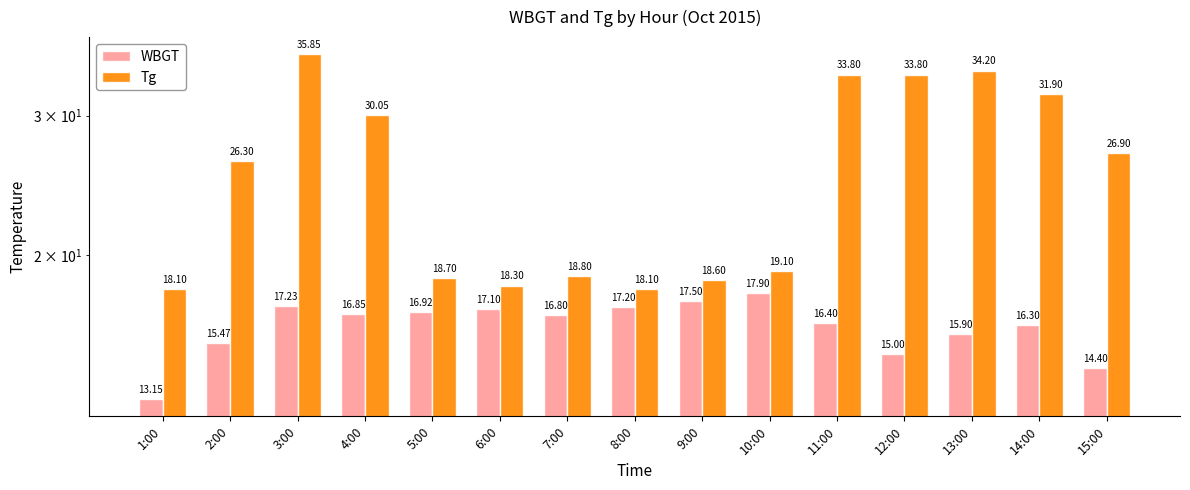

What is the minimum value for WBGT?

13.2